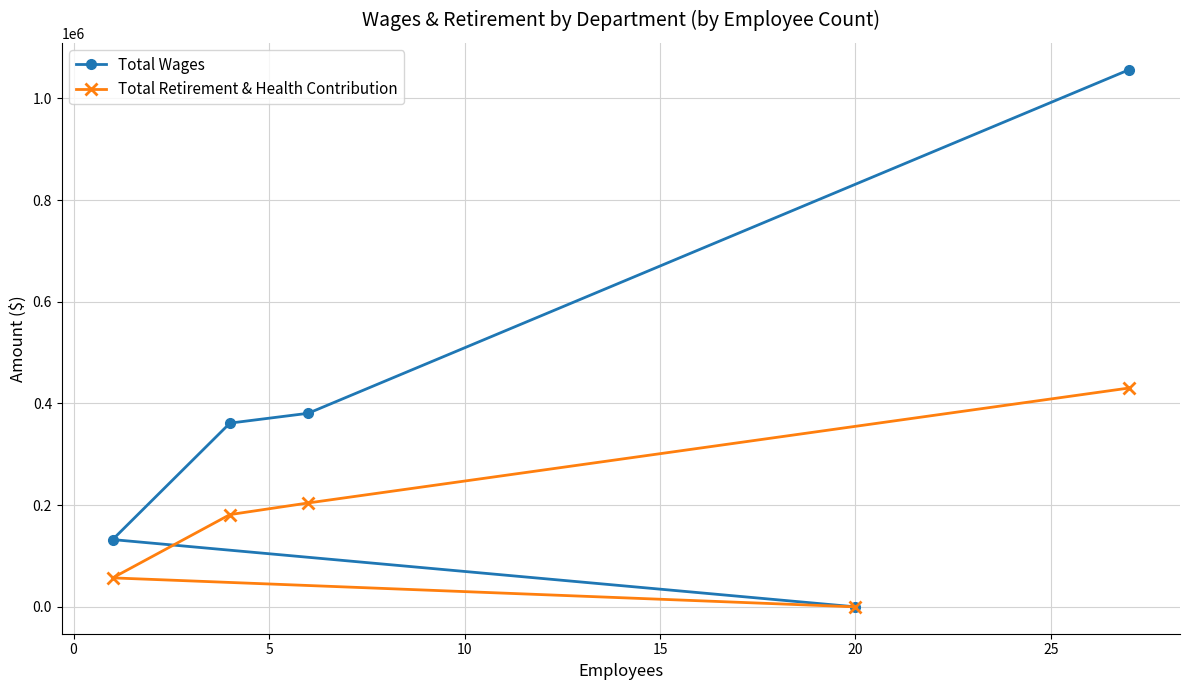

How many positive values does the Total Wages series have?

4